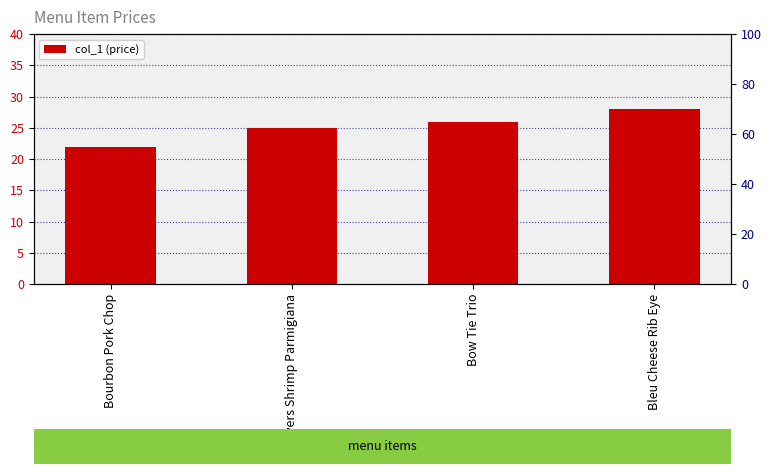

Which label corresponds to the largest value in the chart?

Bleu Cheese Rib Eye